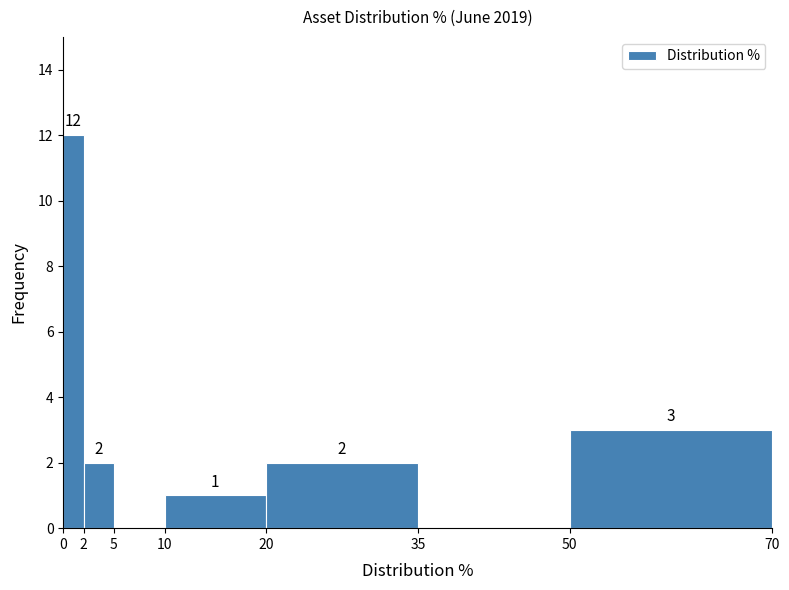

Which range on the x-axis has the tallest bar?

0 to 2